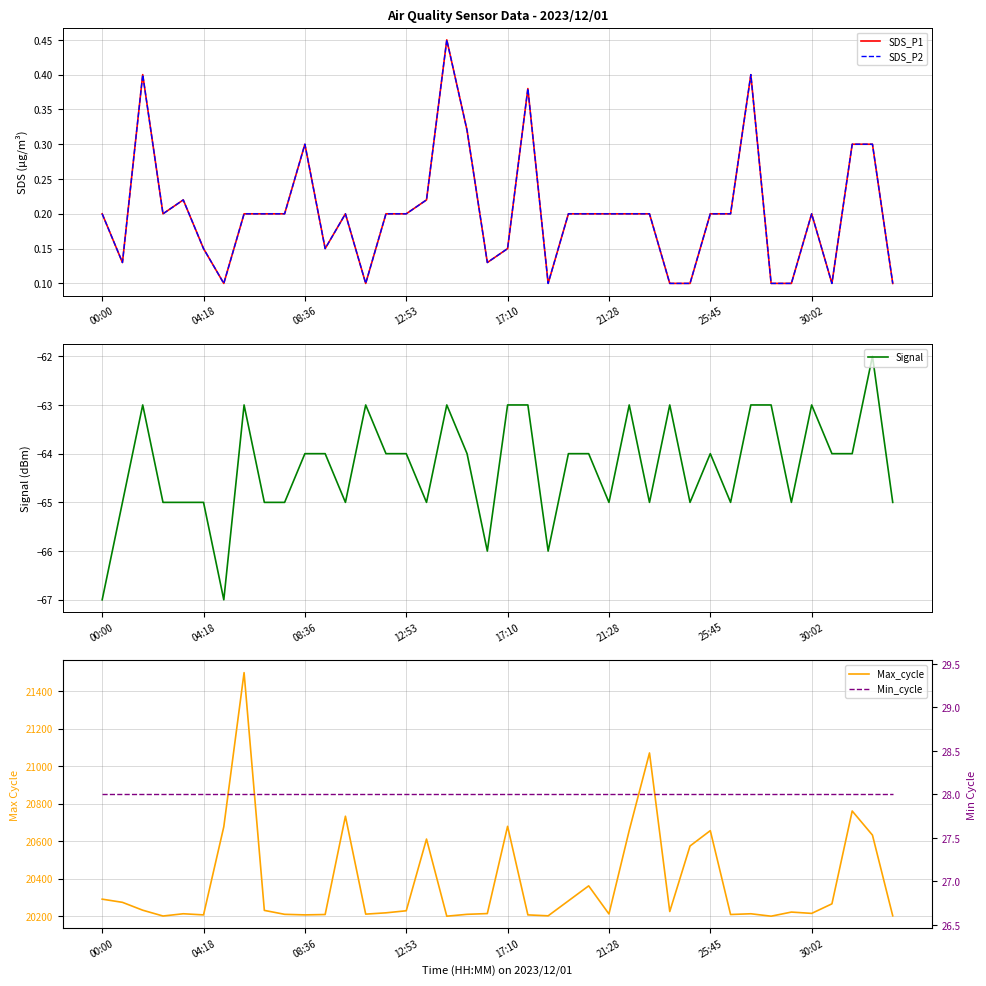

The Signal series shows -65 at 21:28. True or false?

True